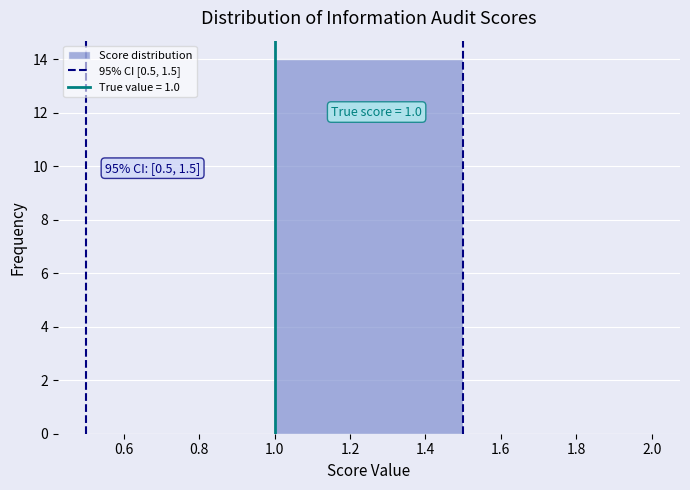

Over which range of the x-axis is the bar tallest?

1.0 to 1.5